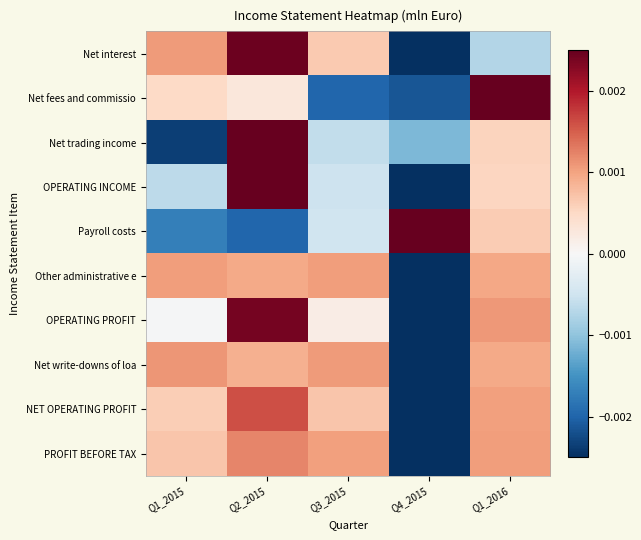

Which series has the largest total across all categories?

Net fees and commissio